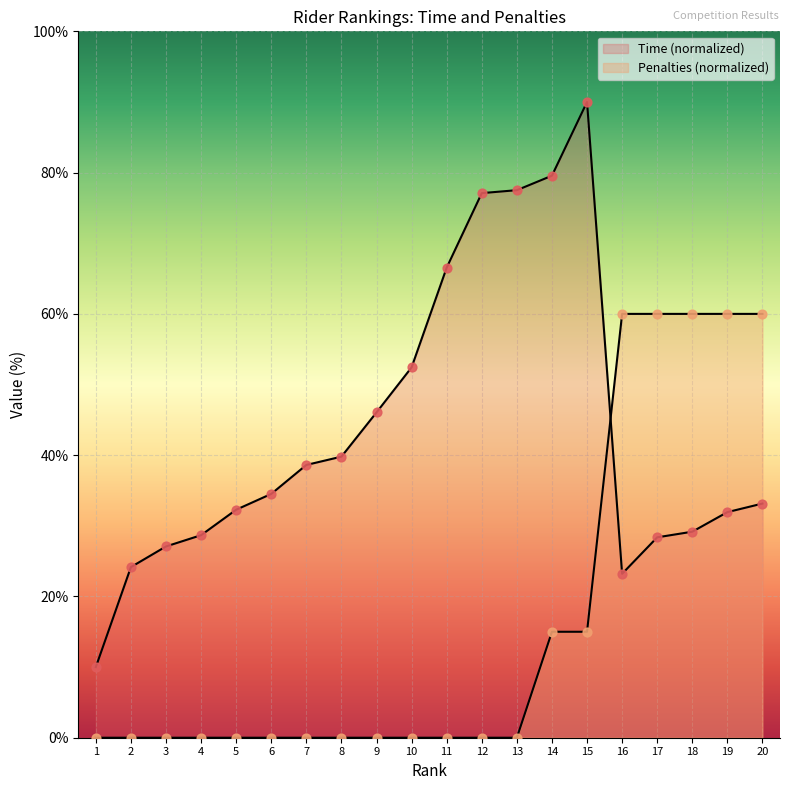

Which series contains the lowest Y value?

Penalties